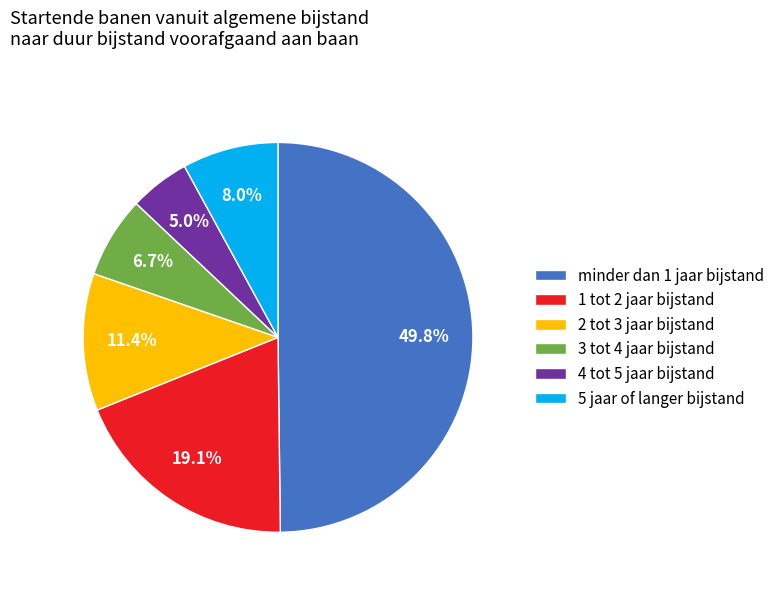

Rank the categories by value from lowest to highest.

4 tot 5 jaar bijstand, 3 tot 4 jaar bijstand, 5 jaar of langer bijstand, 2 tot 3 jaar bijstand, 1 tot 2 jaar bijstand, minder dan 1 jaar bijstand